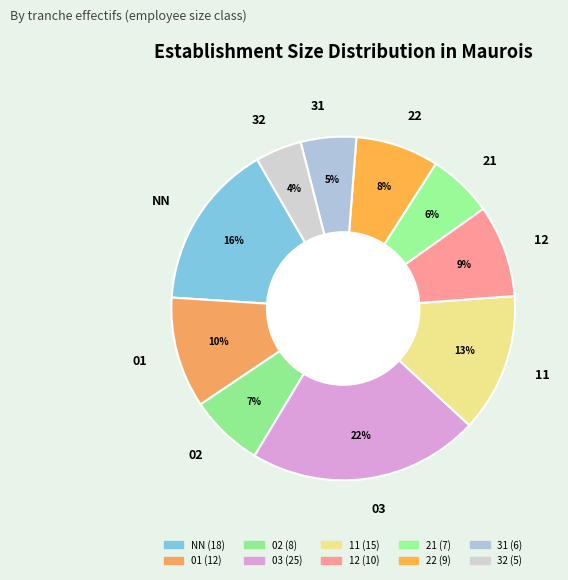

How many segments does this pie chart have?

10